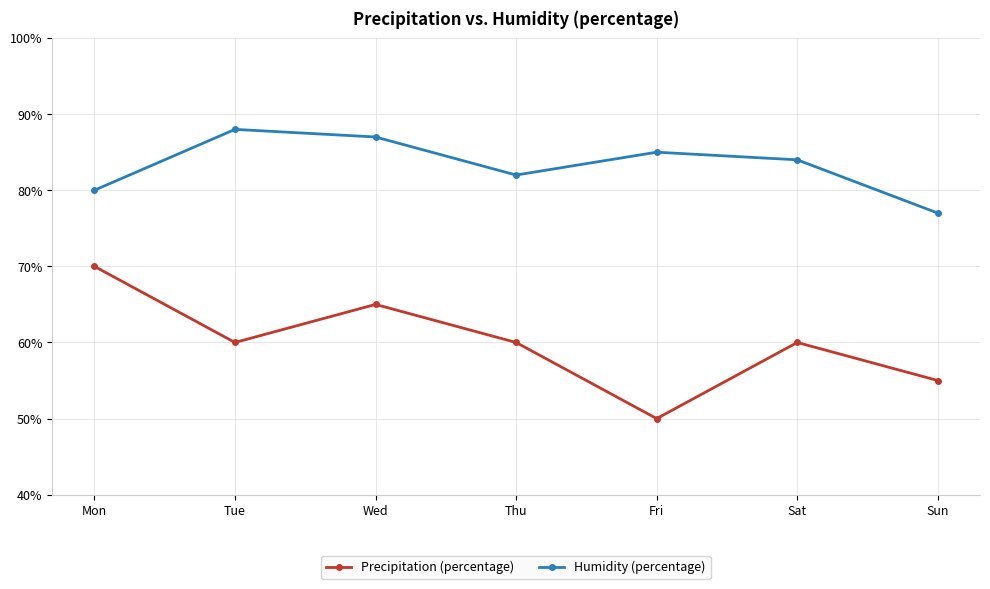

At which category does Humidity (percentage) reach its first local peak?

Tue